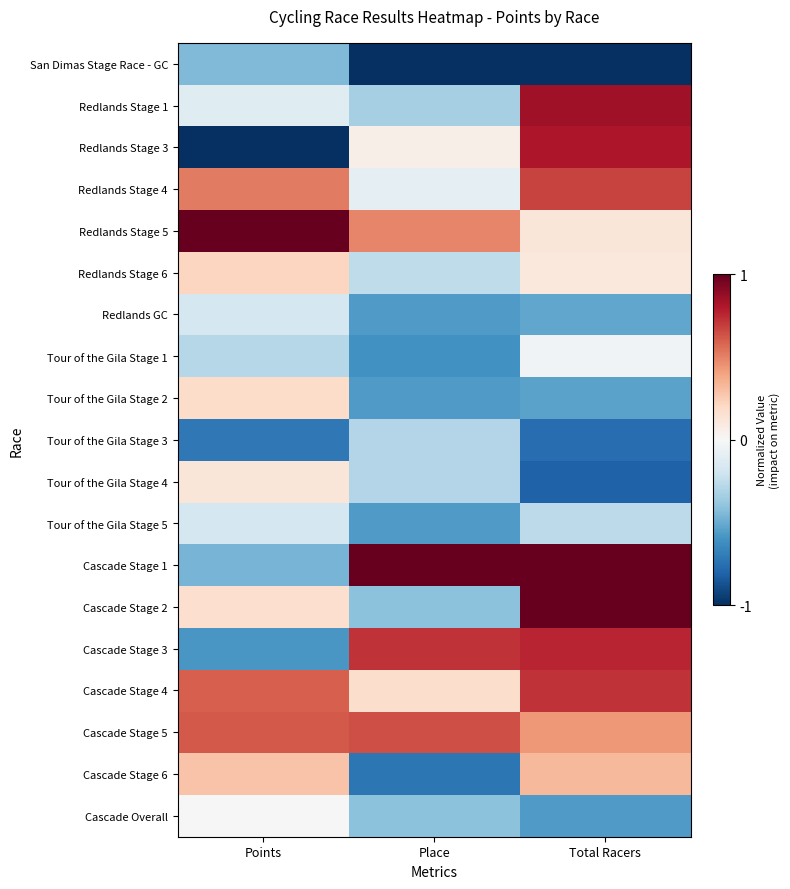

How many data points does each series have?

3